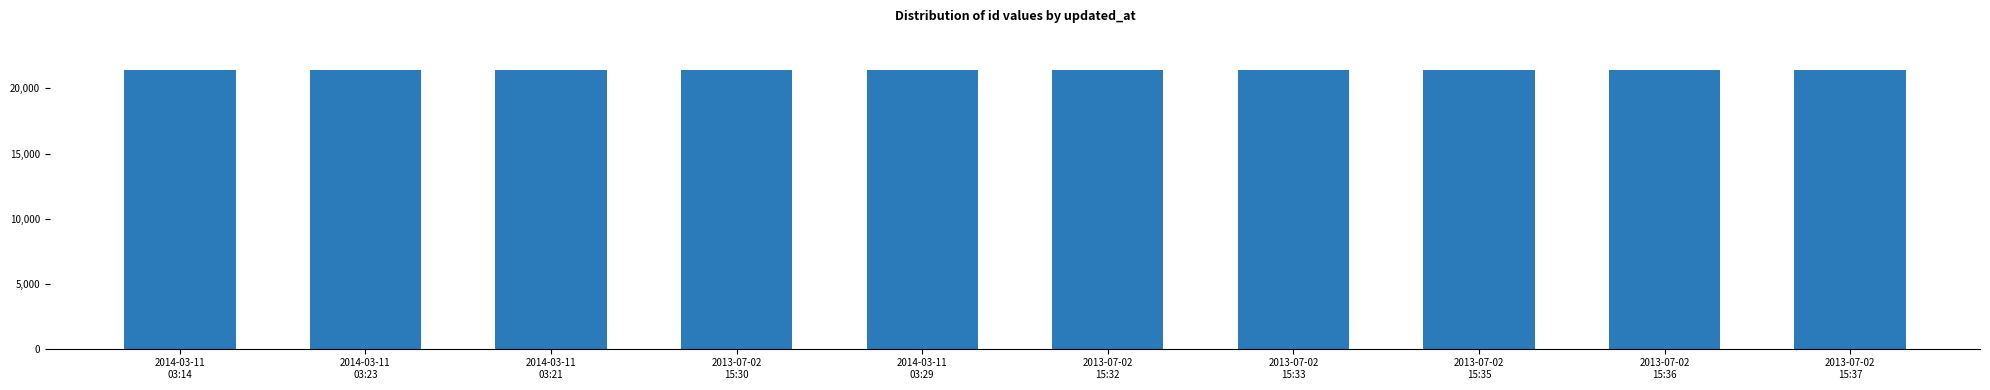

What is the label of the 1st bar from the right?

2013-07-02
15:37